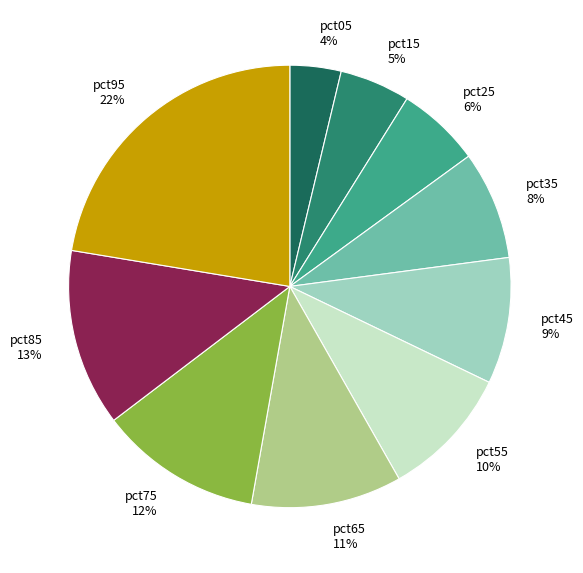

To the nearest percent, what portion does pct65 11% represent?

11%